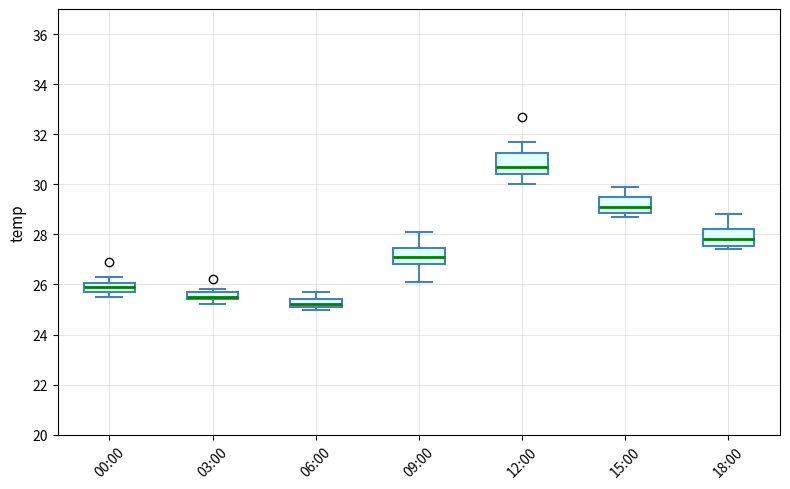

Where does the upper whisker of the box for 15:00 end on the y-axis? The values are not printed on the chart, so give them approximately, as read against the axis.

30.0